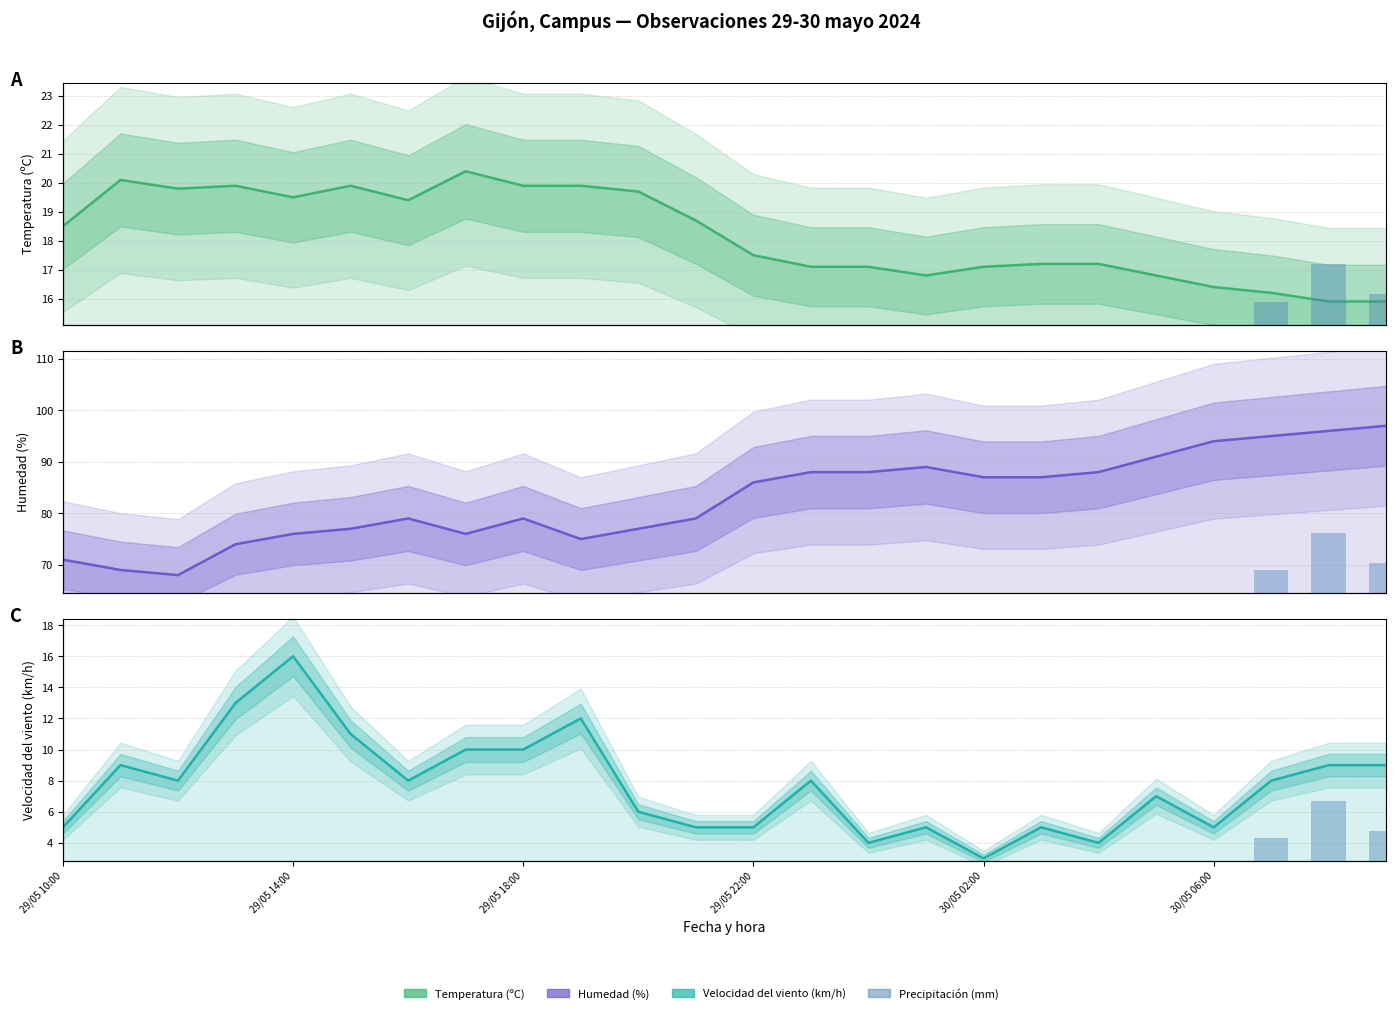

Reading left to right, transcribe all the data shown in this chart.

Temperatura (ºC): 18.5	20.1	19.8	19.9	19.5	19.9	19.4	20.4	19.9	19.9	19.7	18.7	17.5	17.1	17.1	16.8	17.1	17.2	17.2	16.8	16.4	16.2	15.9	15.9
Humedad (%): 71.0	69.0	68.0	74.0	76.0	77.0	79.0	76.0	79.0	75.0	77.0	79.0	86.0	88.0	88.0	89.0	87.0	87.0	88.0	91.0	94.0	95.0	96.0	97.0
Velocidad del viento (km/h): 5.0	9.0	8.0	13.0	16.0	11.0	8.0	10.0	10.0	12.0	6.0	5.0	5.0	8.0	4.0	5.0	3.0	5.0	4.0	7.0	5.0	8.0	9.0	9.0
Precipitación (mm): 0.0	0.0	0.0	0.0	0.0	0.0	0.0	0.0	0.0	0.0	0.0	0.0	0.0	0.0	0.0	0.0	0.0	0.0	0.0	0.0	0.0	1.5	4.0	2.0